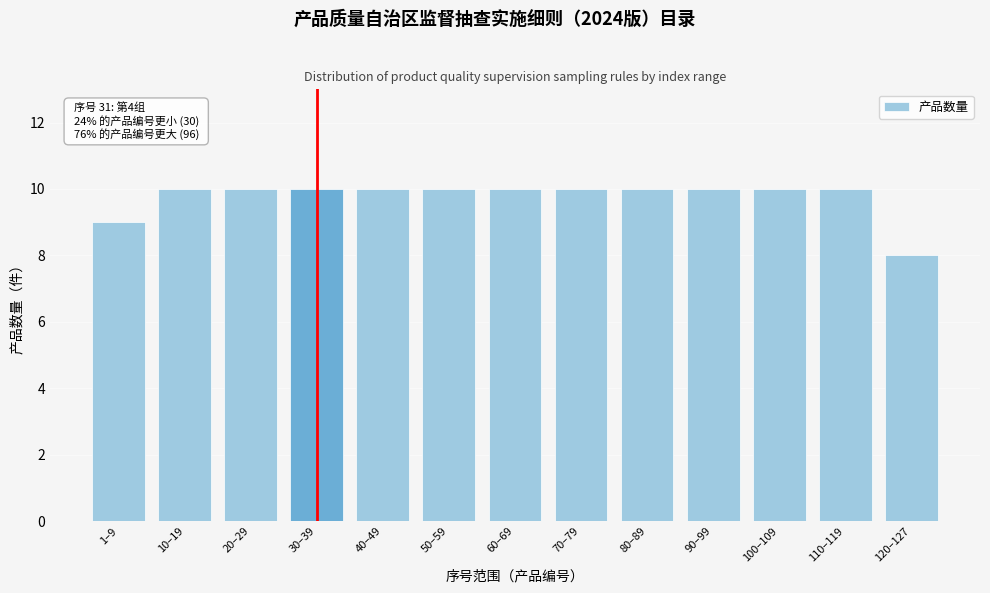

Reading left to right, extract all data points from this chart.

1–9=9	10–19=10	20–29=10	30–39=10	40–49=10	50–59=10	60–69=10	70–79=10	80–89=10	90–99=10	100–109=10	110–119=10	120–127=8